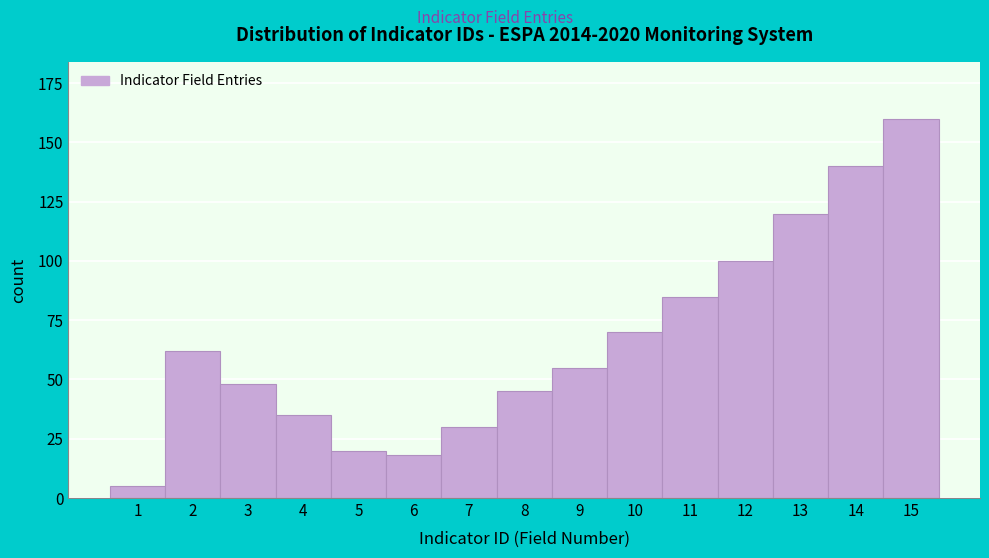

Reading left to right, extract all data points from this chart.

5	62	48	35	20	18	30	45	55	70	85	100	120	140	160